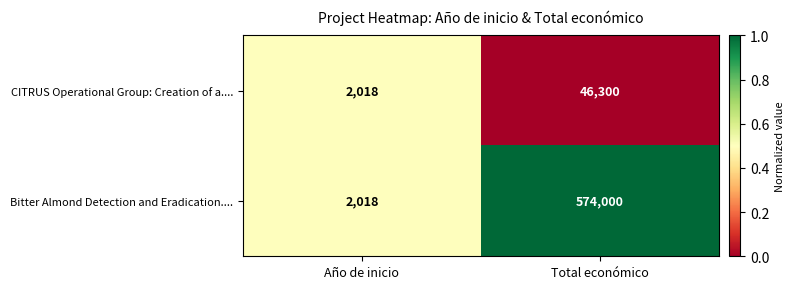

What is the spread (max minus min) of values at Total económico?

527700